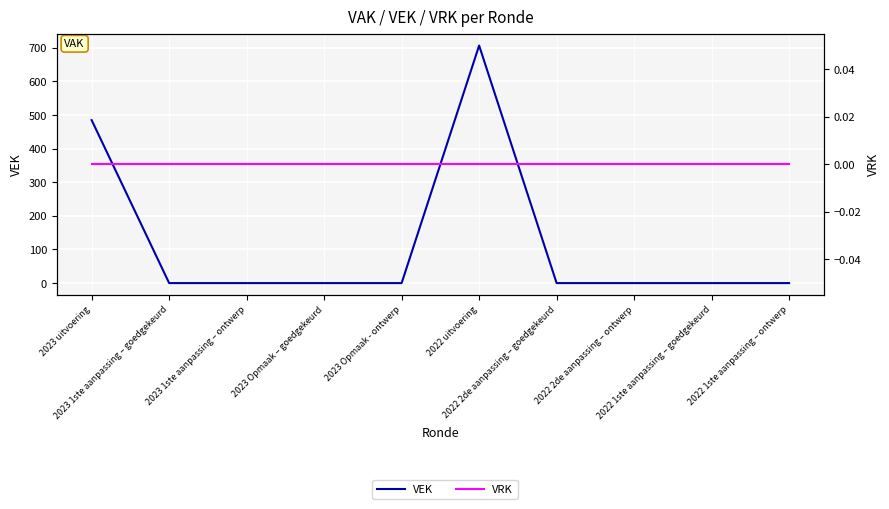

Which label corresponds to the largest value in the chart?

2022 uitvoering